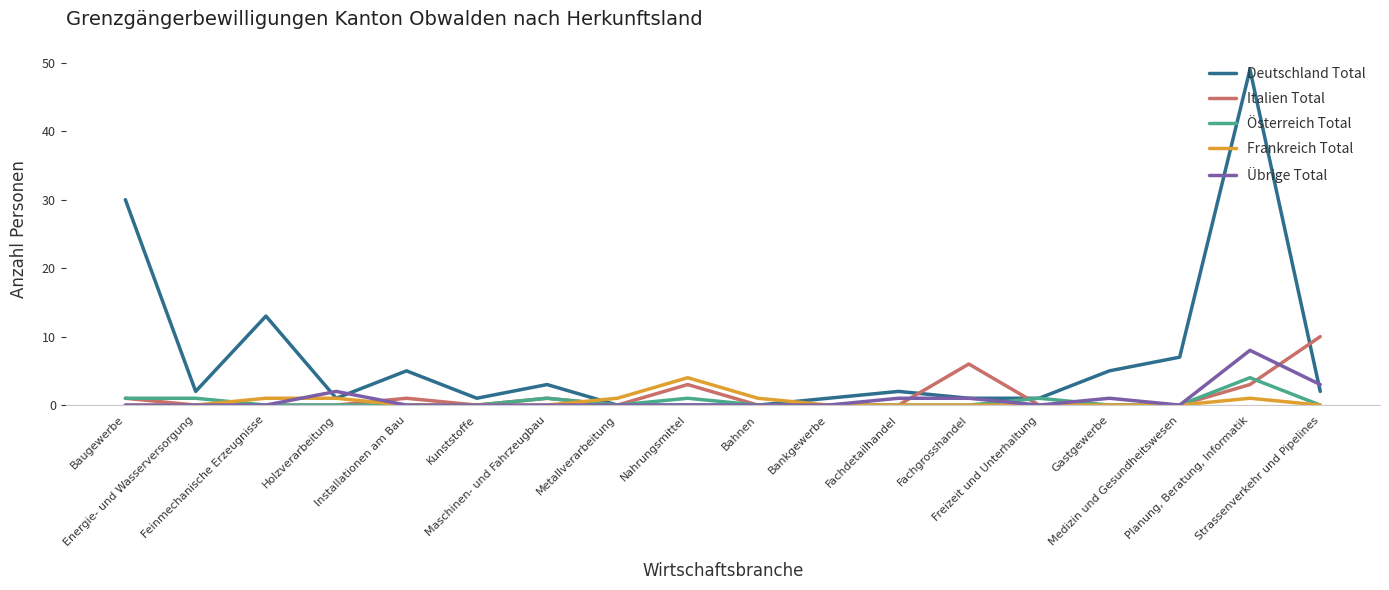

How many categories are shown in the chart?

18